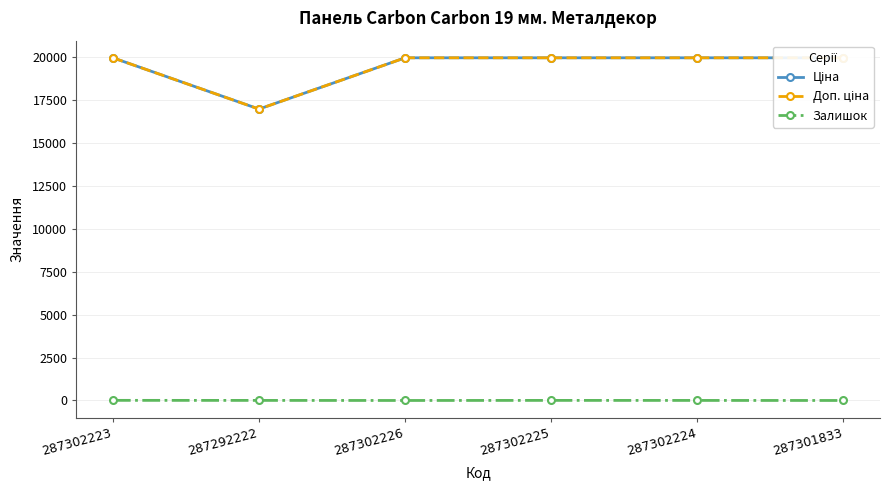

Between 287302223 and 287302226, which series saw the biggest shift?

Залишок